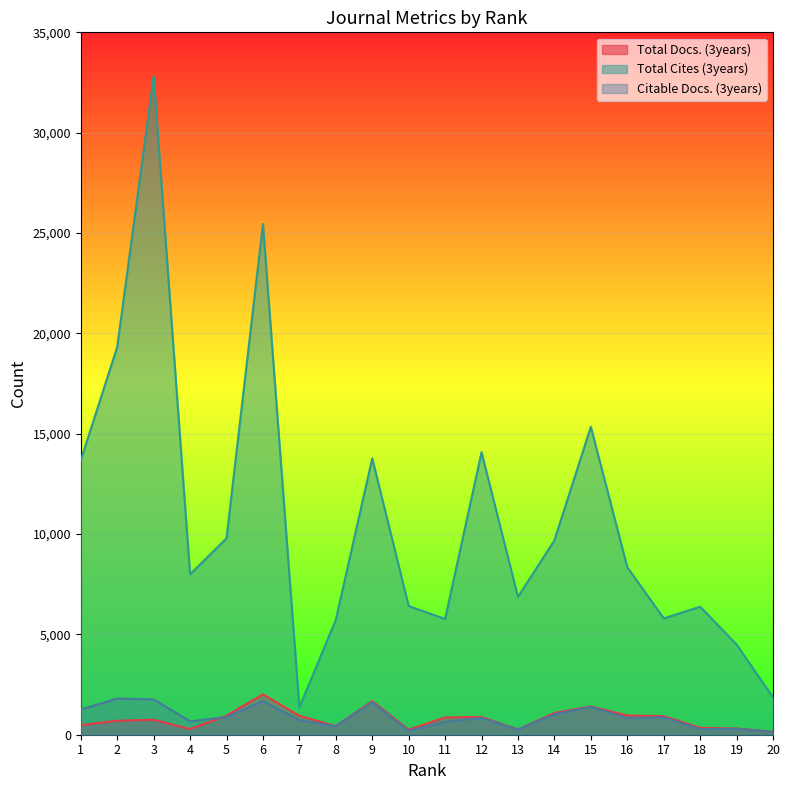

Rank the series at 11 from highest to lowest value.

Total Cites (3years), Total Docs. (3years), Citable Docs. (3years)